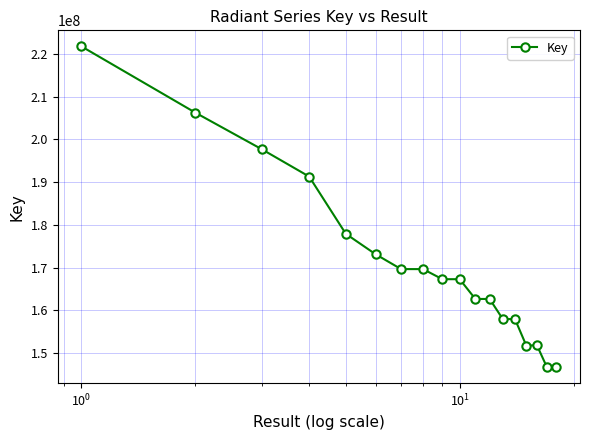

What is the value of the 18th point from the left?

146761752